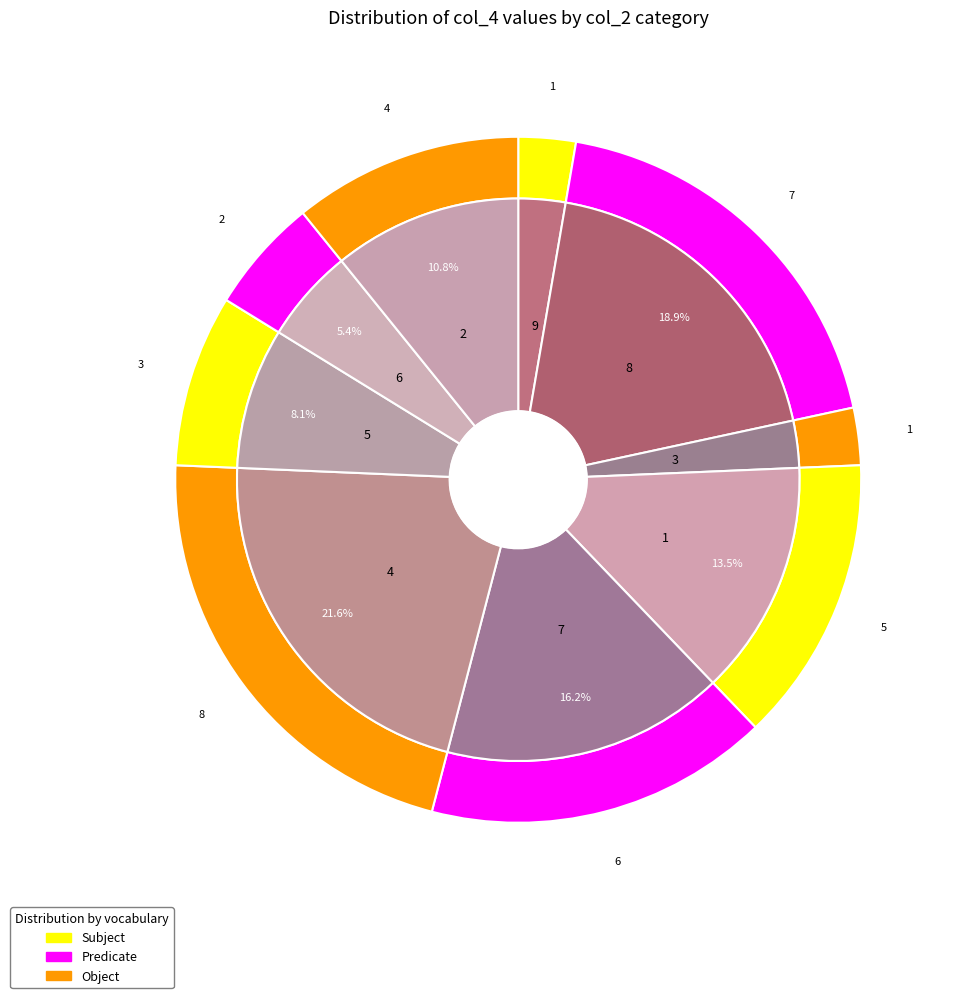

Which slice is the largest?

4